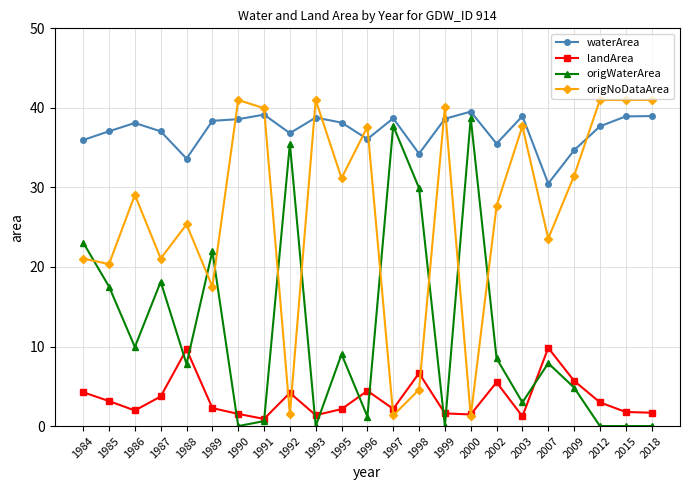

How many data points in waterArea are above 38?

12